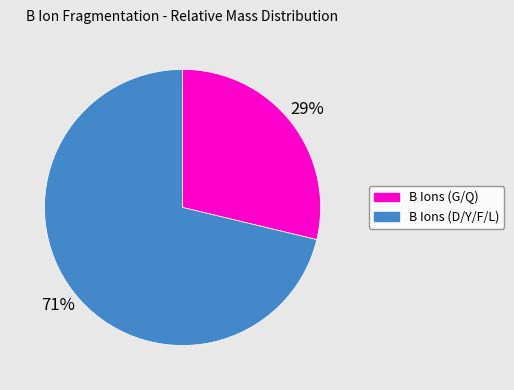

How many segments does this pie chart have?

2